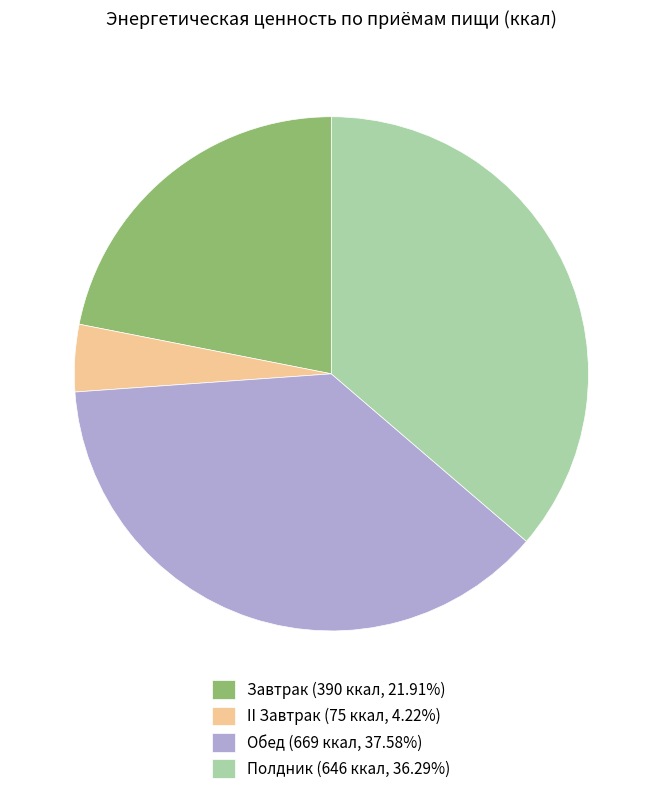

Combined, do II Завтрак (75 ккал, 4.22%) and Обед (669 ккал, 37.58%) account for over 50%?

No